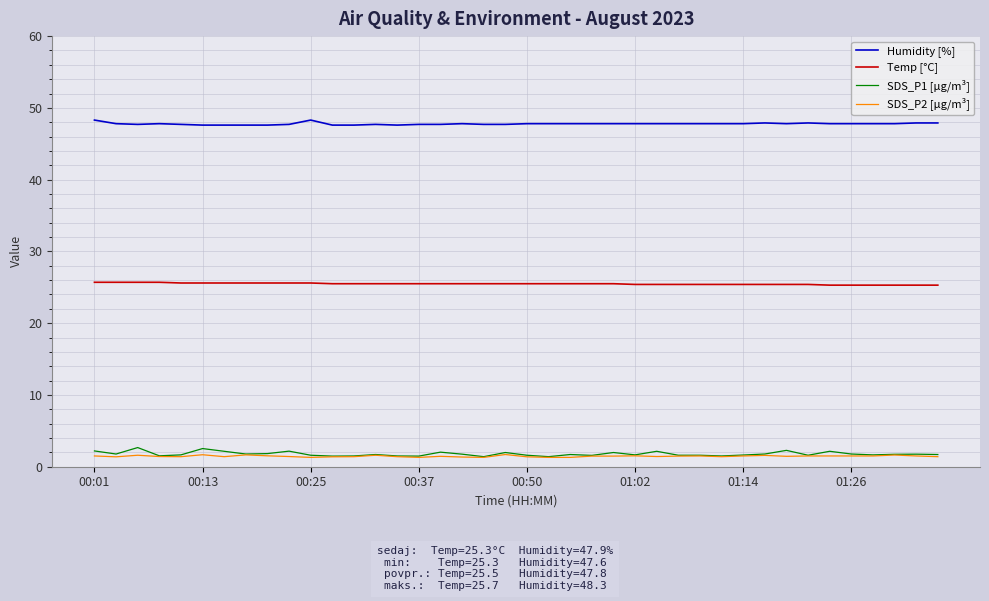

True or false: Humidity [%] and Temp [°C] cross at least once.

False